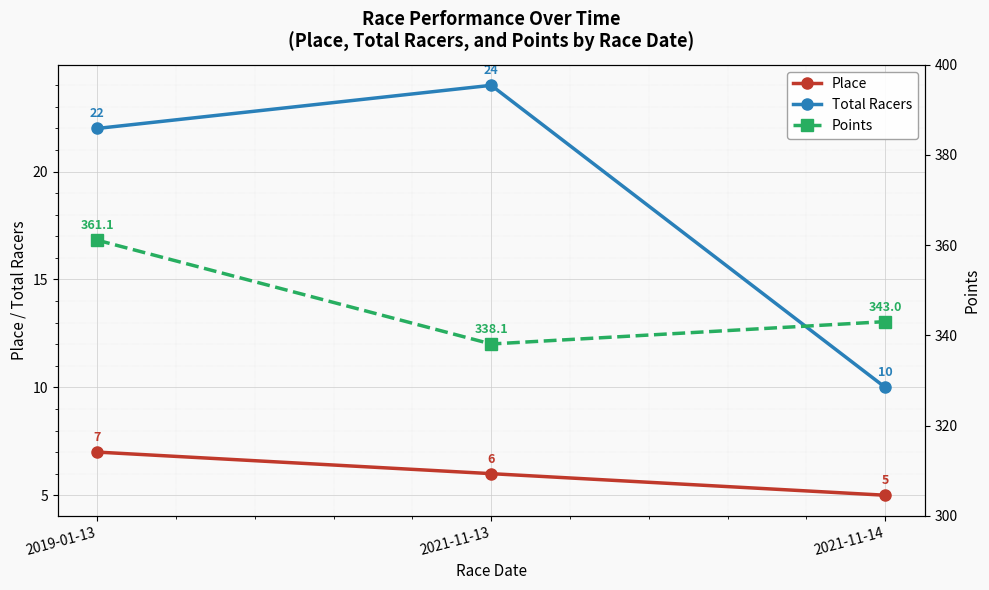

What is the difference between the maximum and minimum values in the Place series?

2